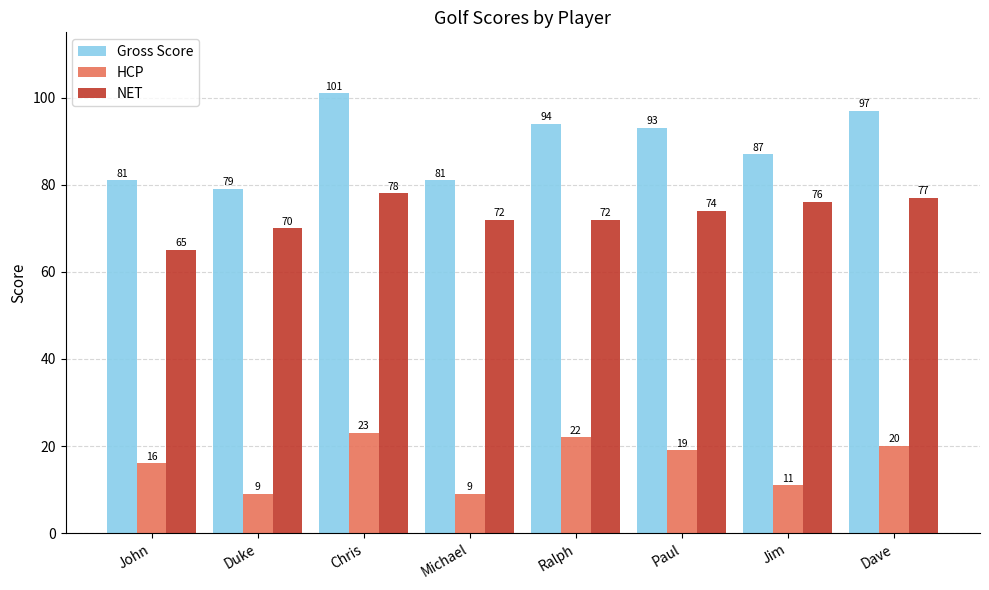

What is the difference between the maximum and minimum values in the Gross Score series?

22